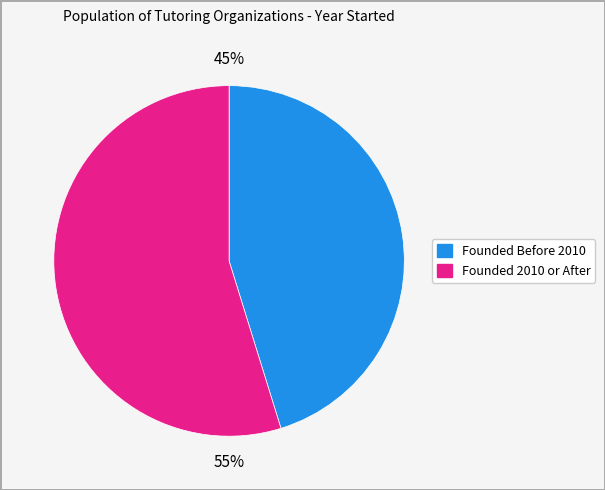

Is there any slice that represents more than half of the pie?

Yes